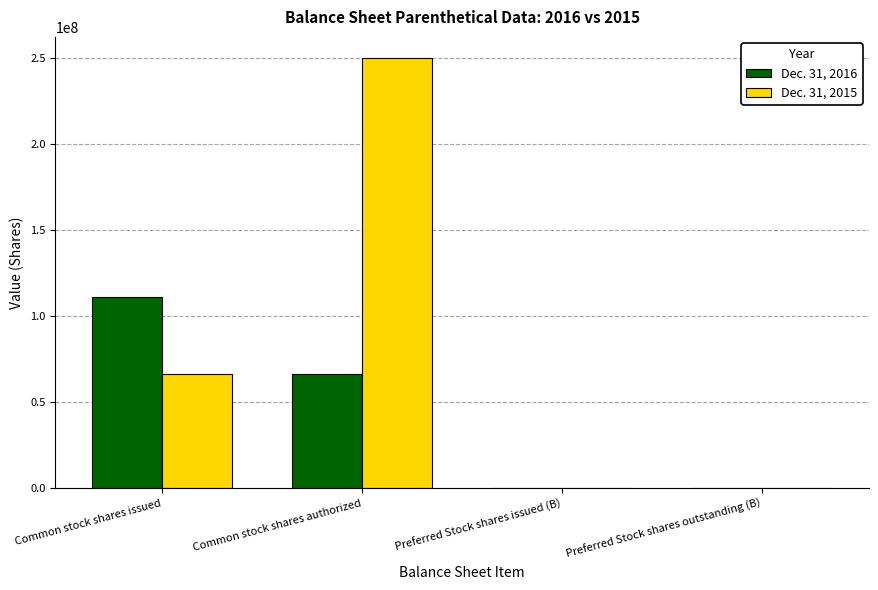

What is the difference between the Dec. 31, 2016 values at Common stock shares issued and Common stock shares authorized?

44842830